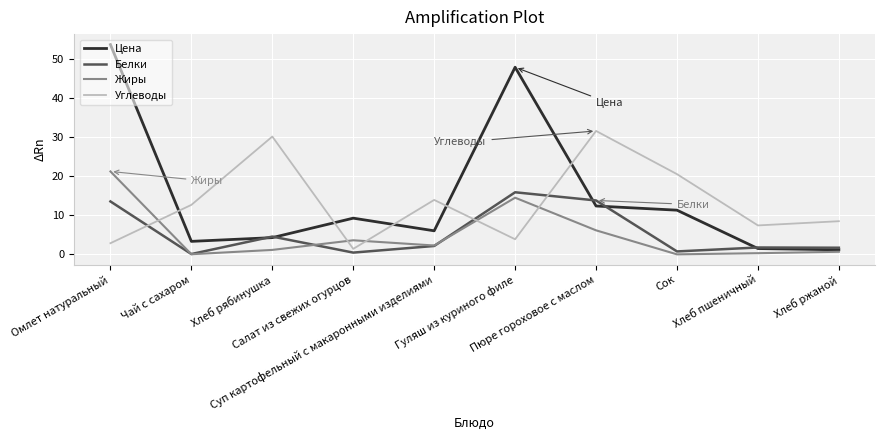

True or false: Белки and Углеводы intersect in this chart.

True